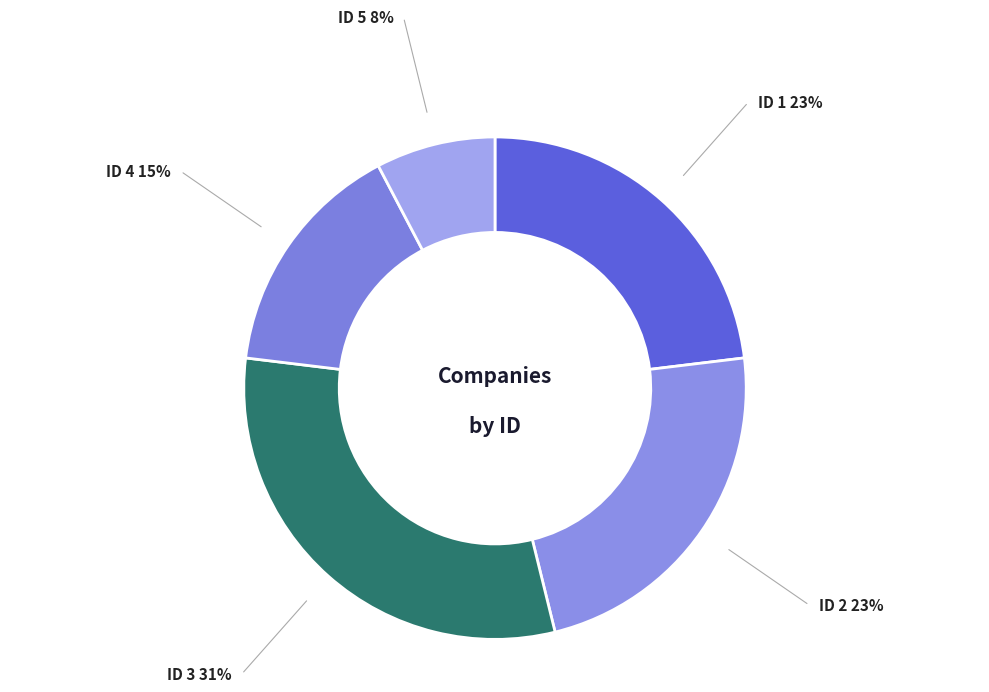

How many segments does this pie chart have?

5